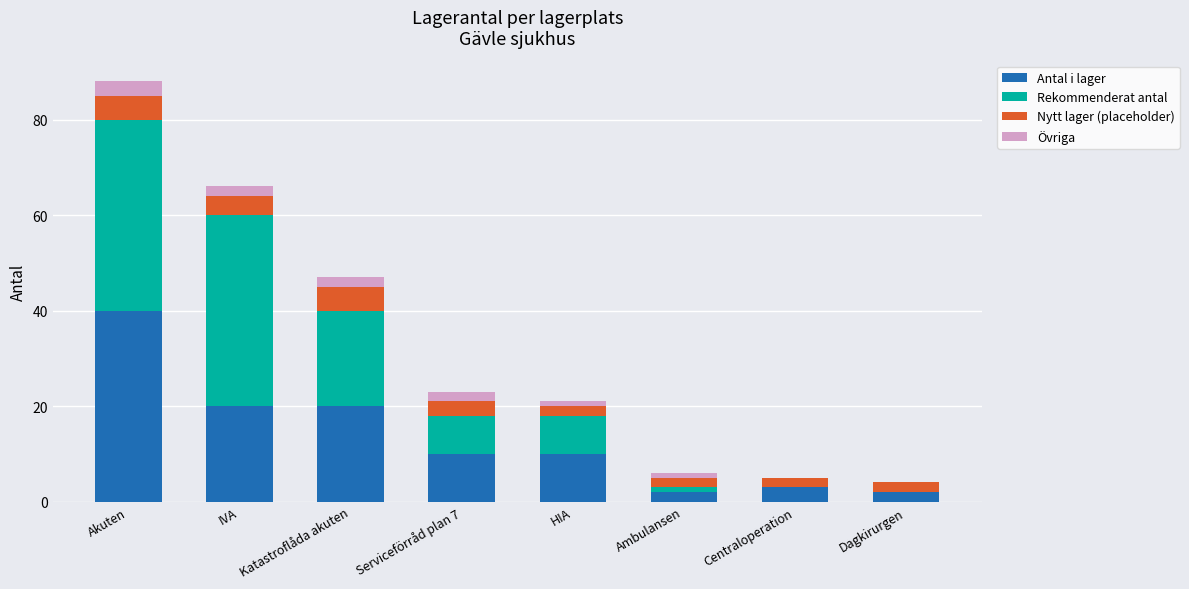

How many series are shown in this chart?

4